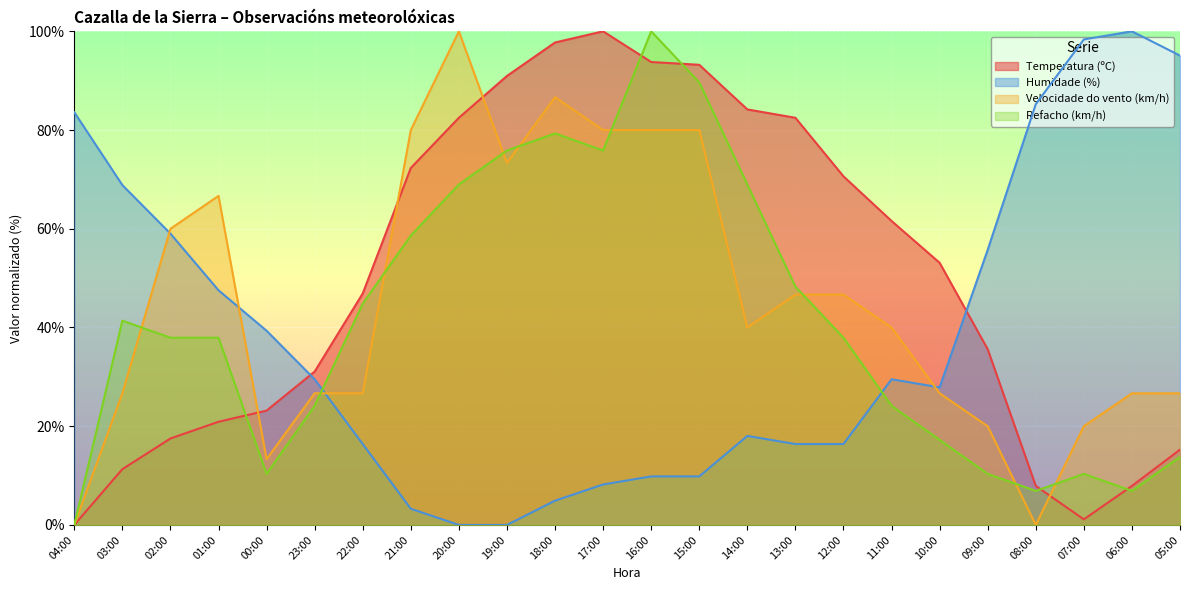

What is the label of the 20th point from the left?

09:00